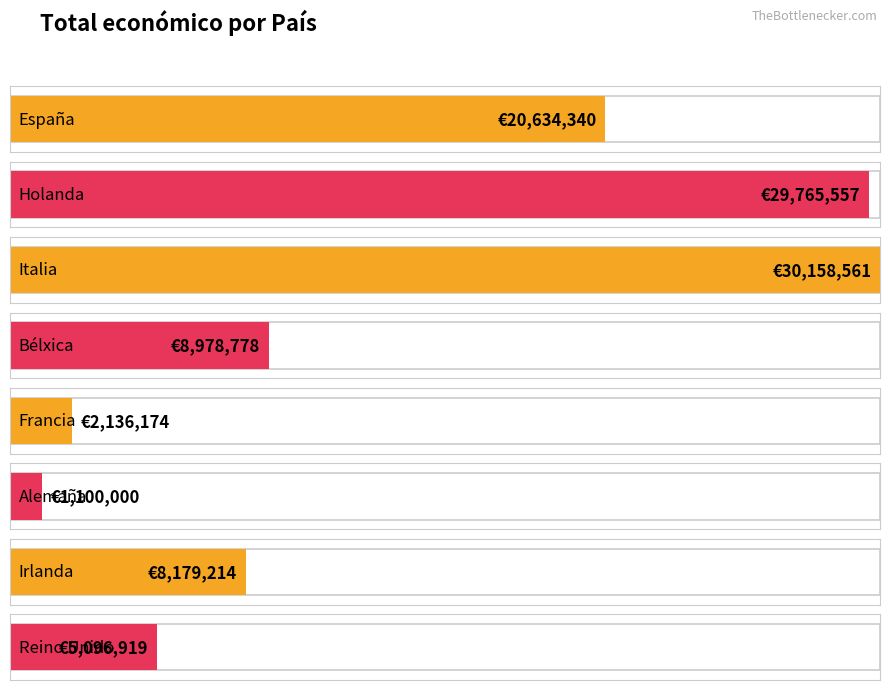

Does the chart contain stacked bars?

No